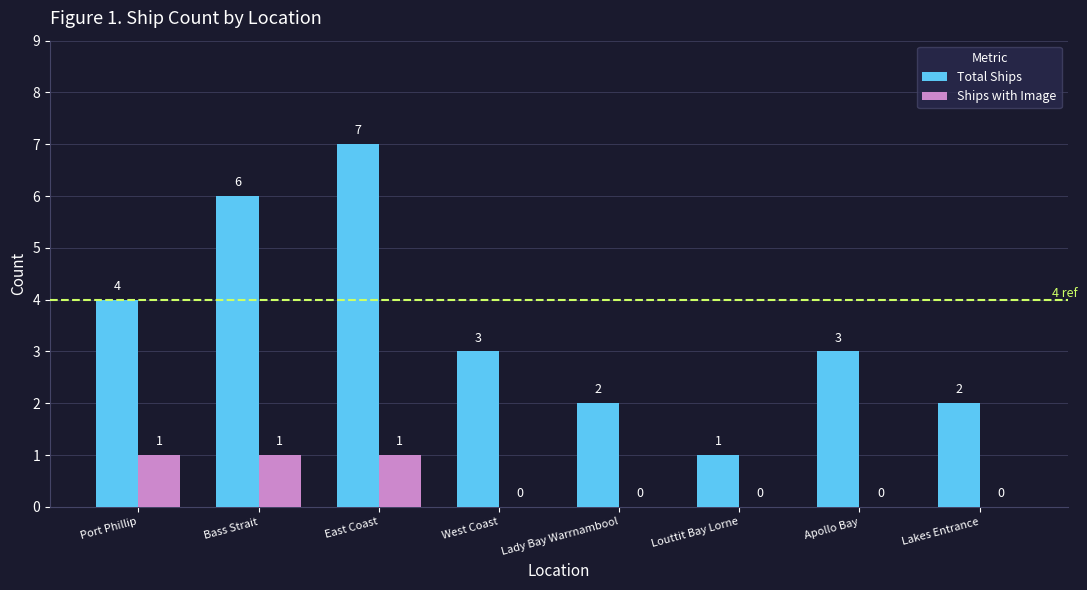

The Ships with Image series shows 1 at West Coast. True or false?

False